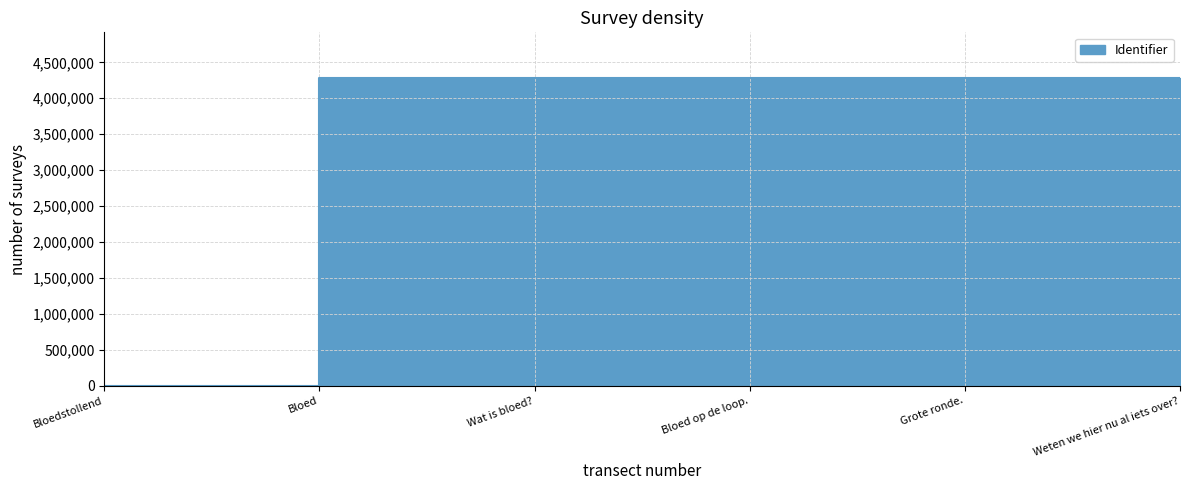

What is the value of the 2nd point from the left?

4275513